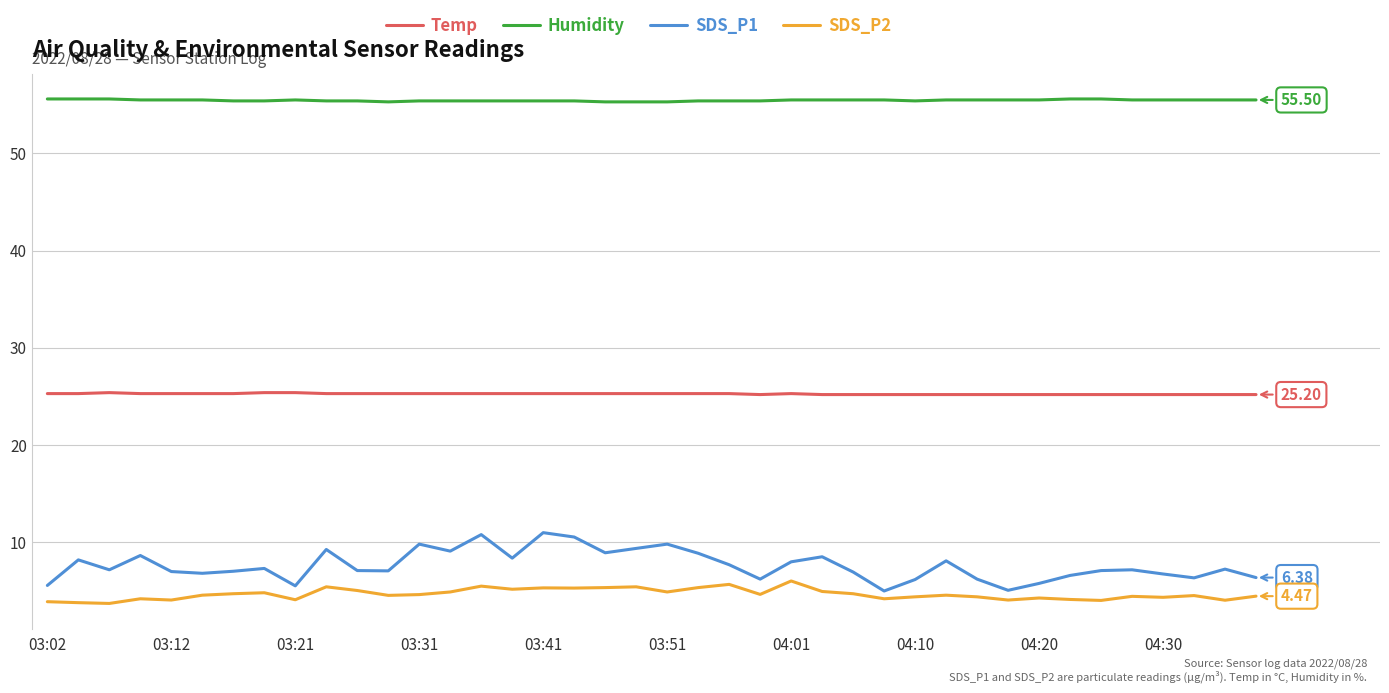

Rank the series by their maximum value, from highest to lowest.

Humidity, Temp, SDS_P1, SDS_P2